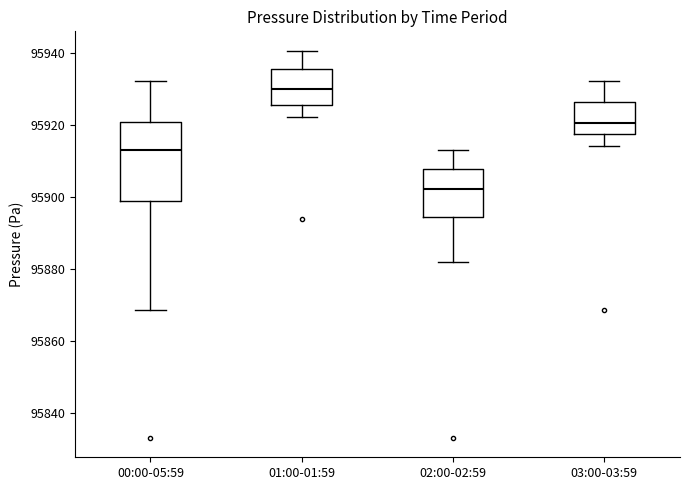

Reading left to right, transcribe this box plot: for each box, give where its median line is, the range the box spans, and where its two whiskers end, as read against the y-axis. The values are not printed on the chart, so give them approximately, as read against the axis.

00:00-05:59: median 95912, box 95898 to 95920, whiskers 95868 to 95932
01:00-01:59: median 95930, box 95926 to 95936, whiskers 95922 to 95940
02:00-02:59: median 95902, box 95894 to 95908, whiskers 95882 to 95912
03:00-03:59: median 95920, box 95918 to 95926, whiskers 95914 to 95932